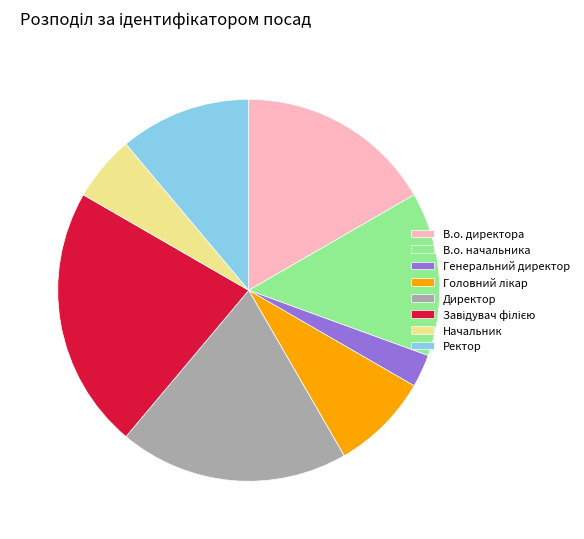

The В.о. директора slice represents 17% of the pie. True or false?

True